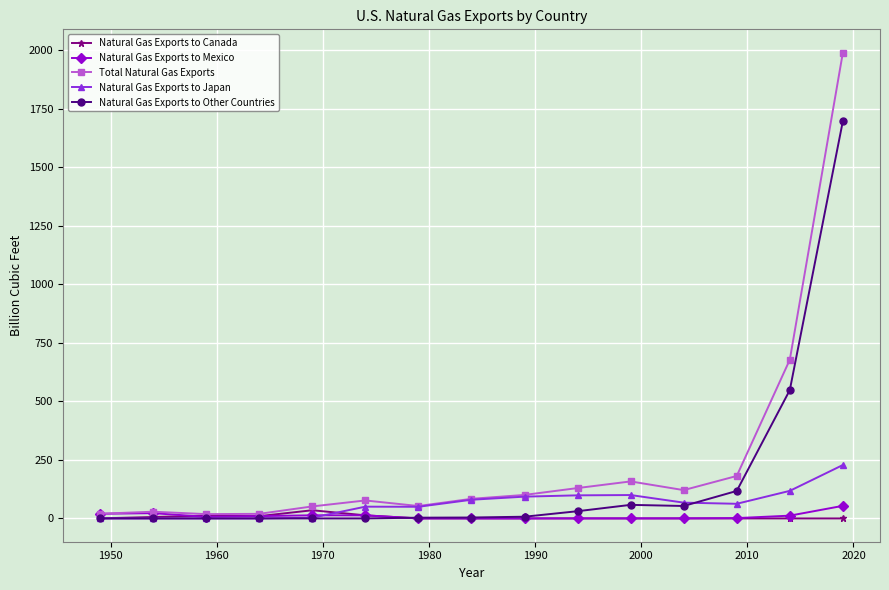

What is the greatest value displayed?

1990.0